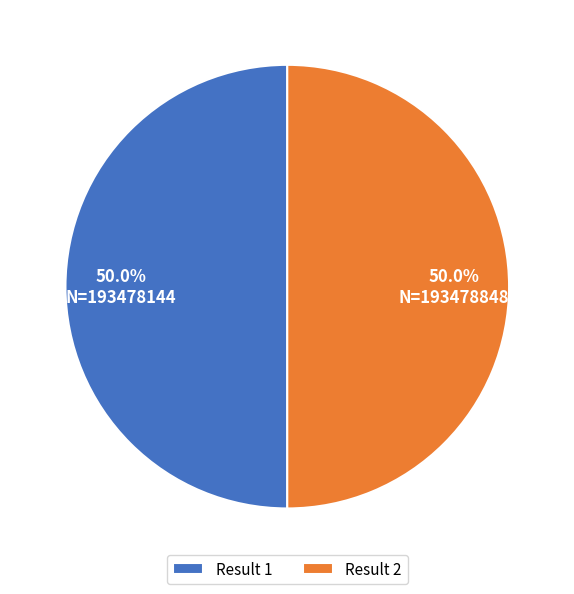

How many segments does this pie chart have?

2